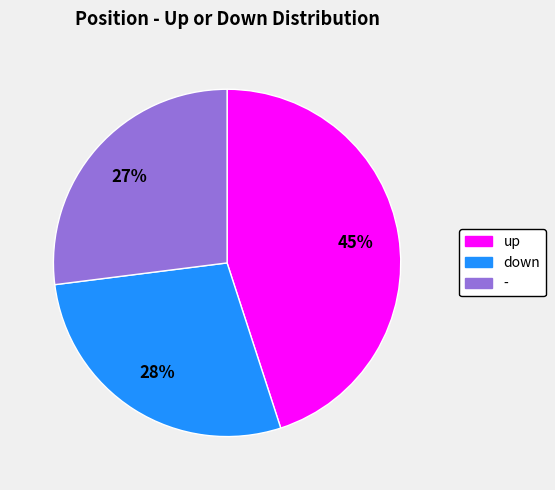

Rank the categories by value from highest to lowest.

up, down, -